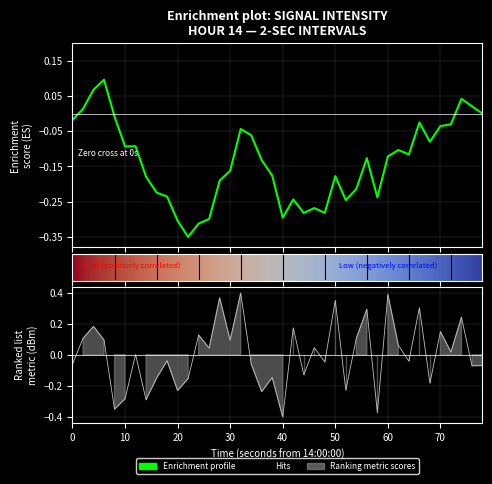

How many data points are above 0?

20